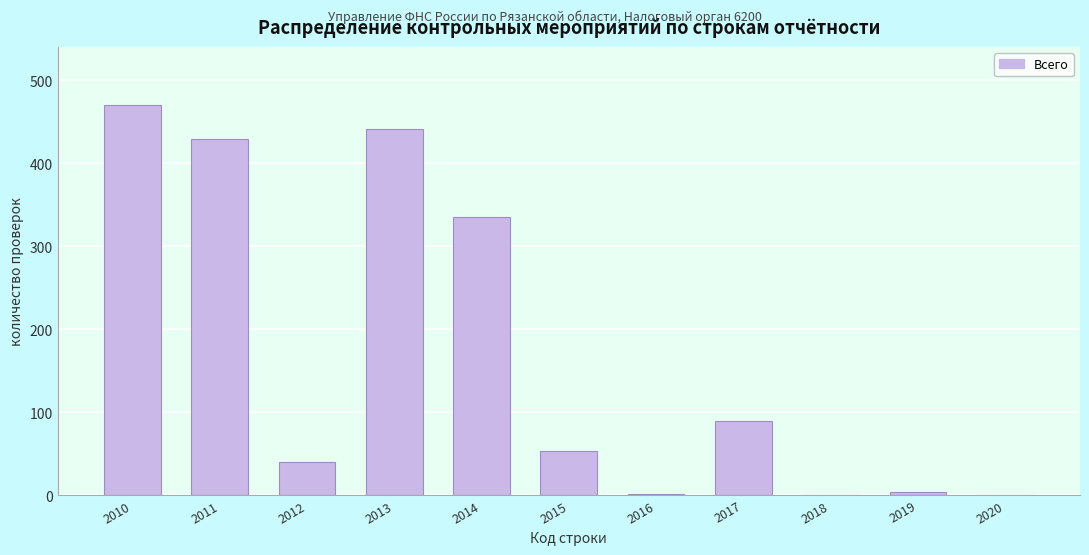

What is the sum of the values at 2015 and 2014?

389